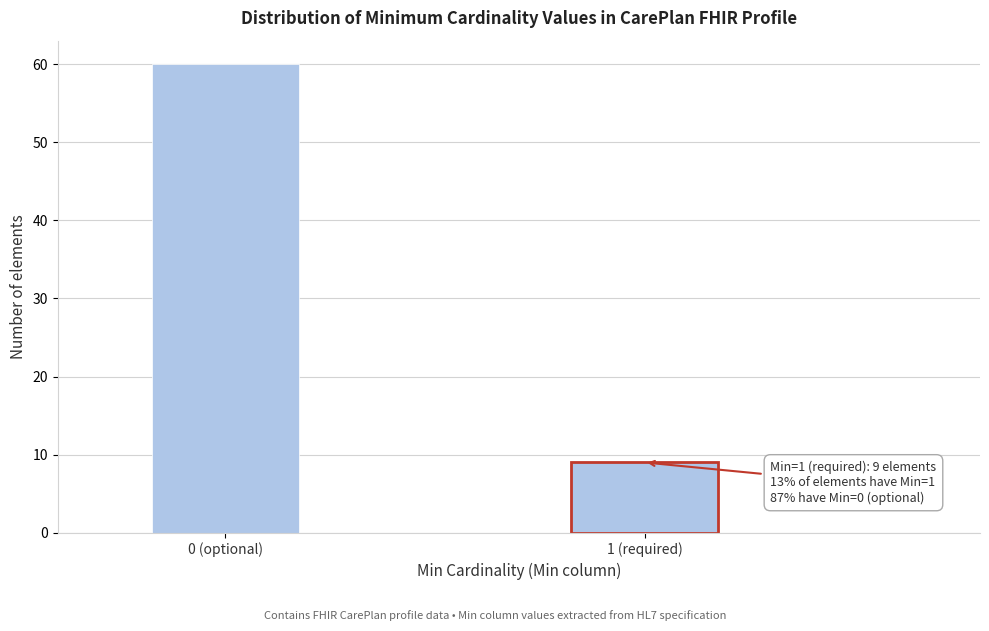

Reading left to right, transcribe all the data shown in this chart.

60	9